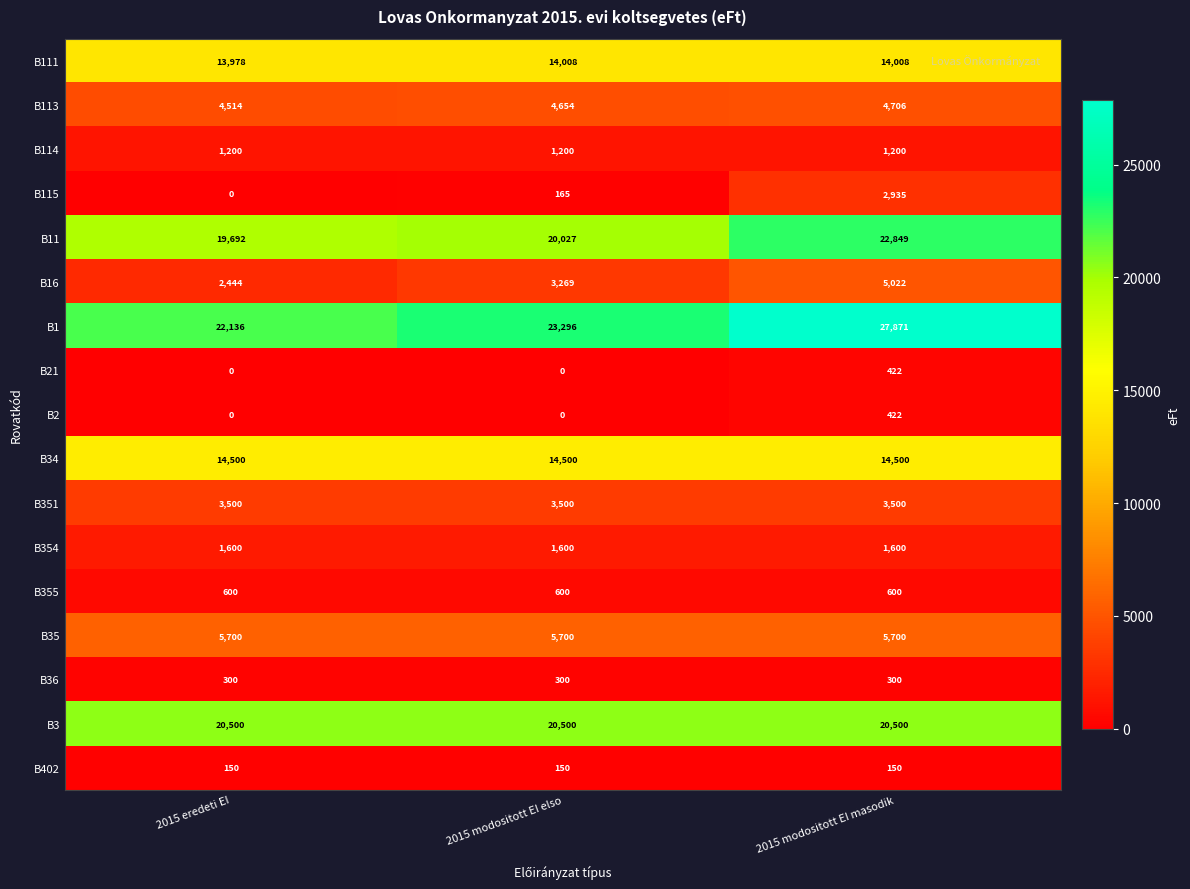

The value of B11 at 2015 modositott EI masodik is 22849. True or false?

True